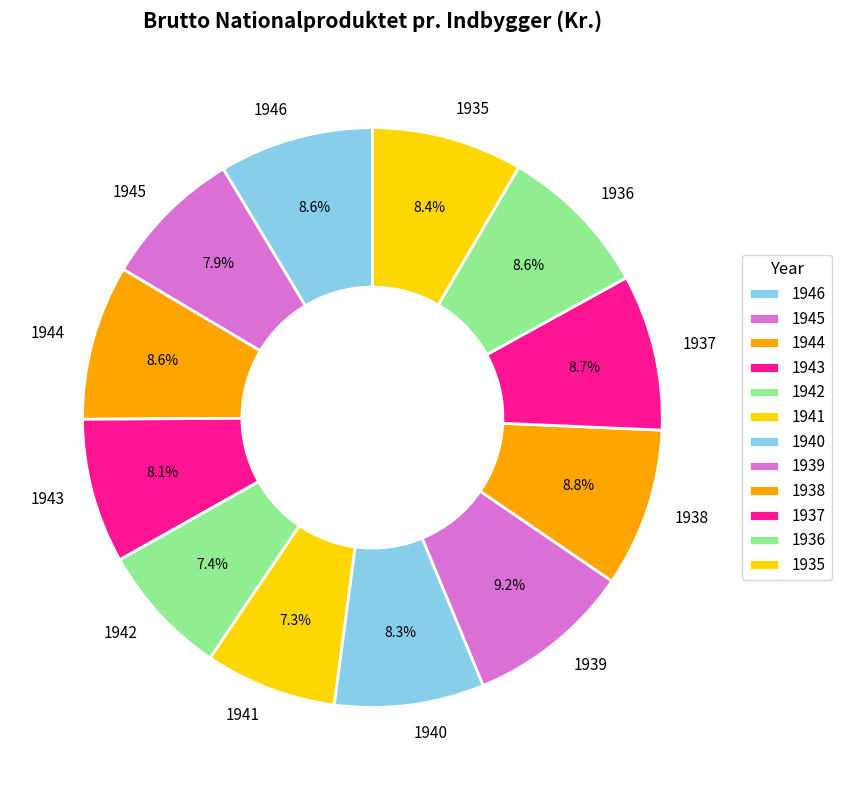

What percentage is NOT represented by 1946?

91.4%